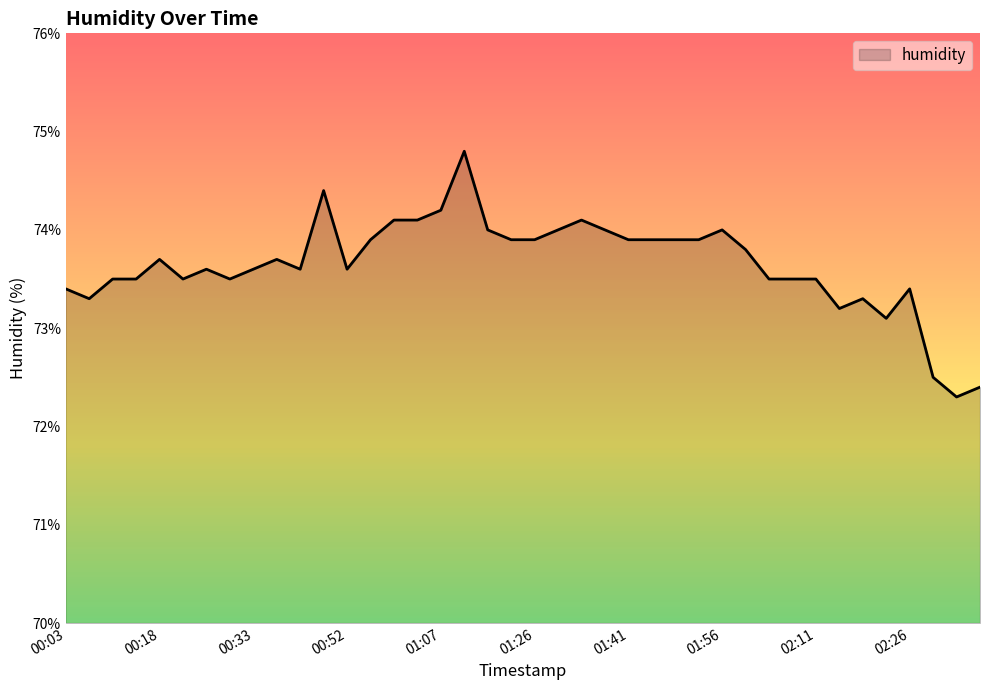

What is the difference between the maximum and minimum values?

2.5